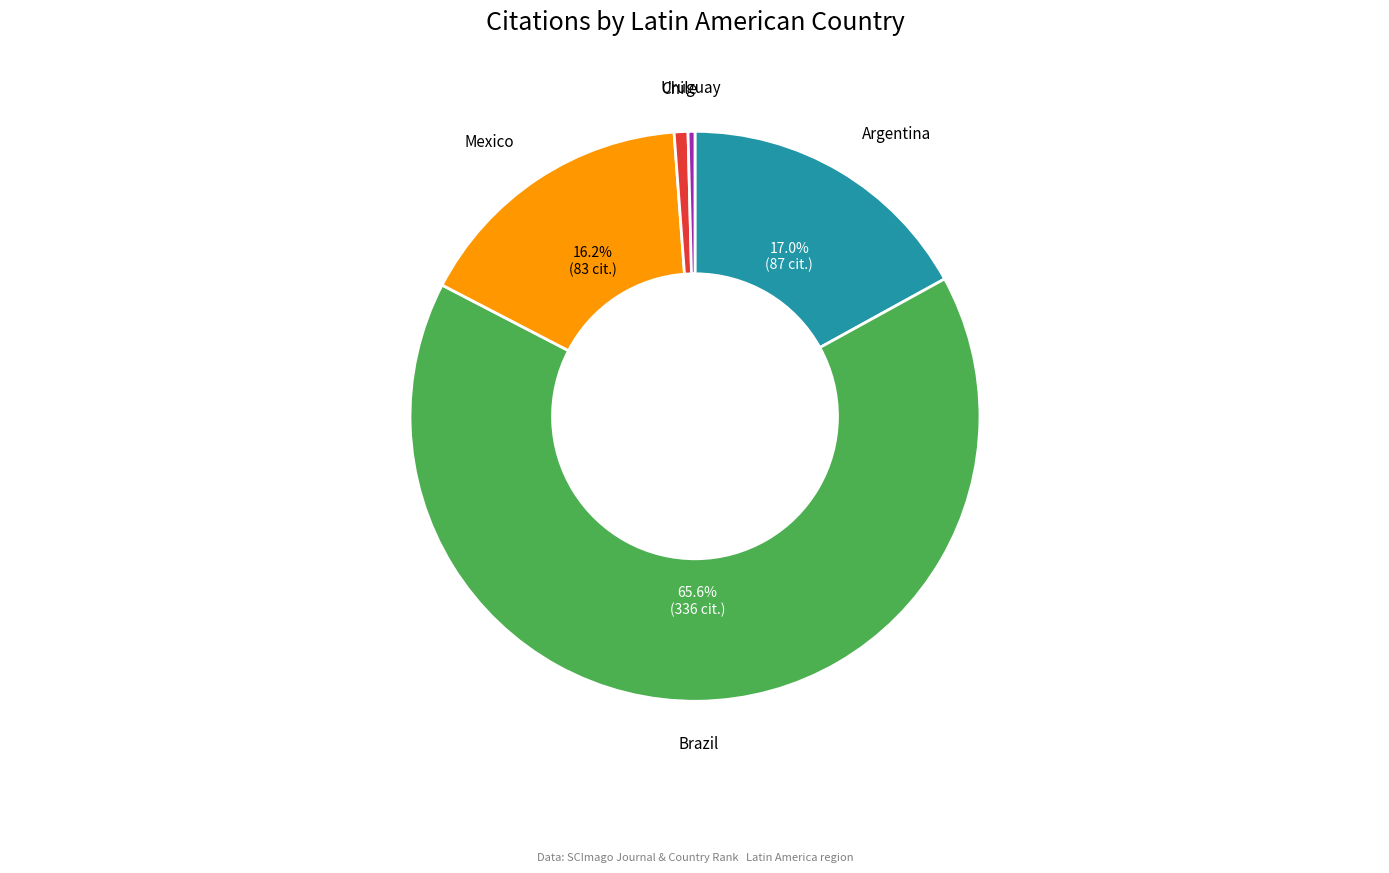

To the nearest percent, what is the average slice percentage?

20%